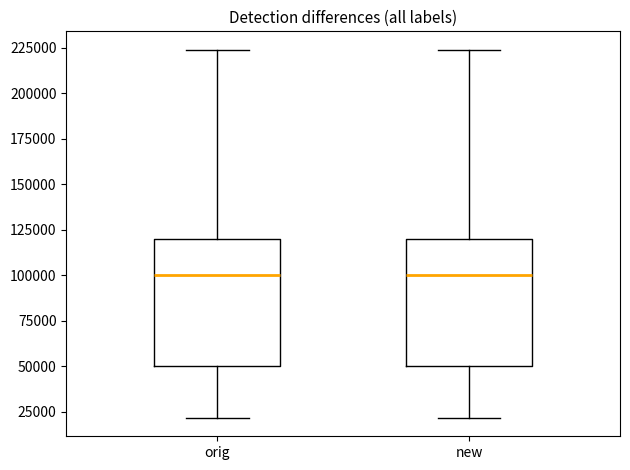

Where is the lower edge of the box for orig on the y-axis? The values are not printed on the chart, so give them approximately, as read against the axis.

50000